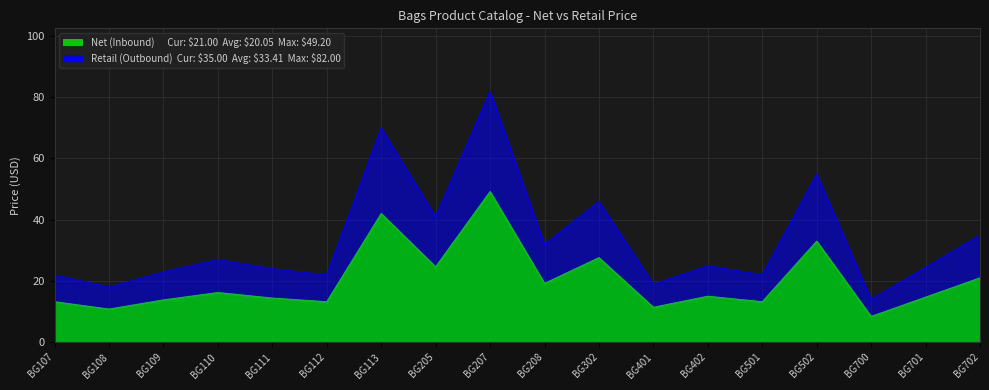

At which category does Net (Inbound) reach its first local peak?

BG110